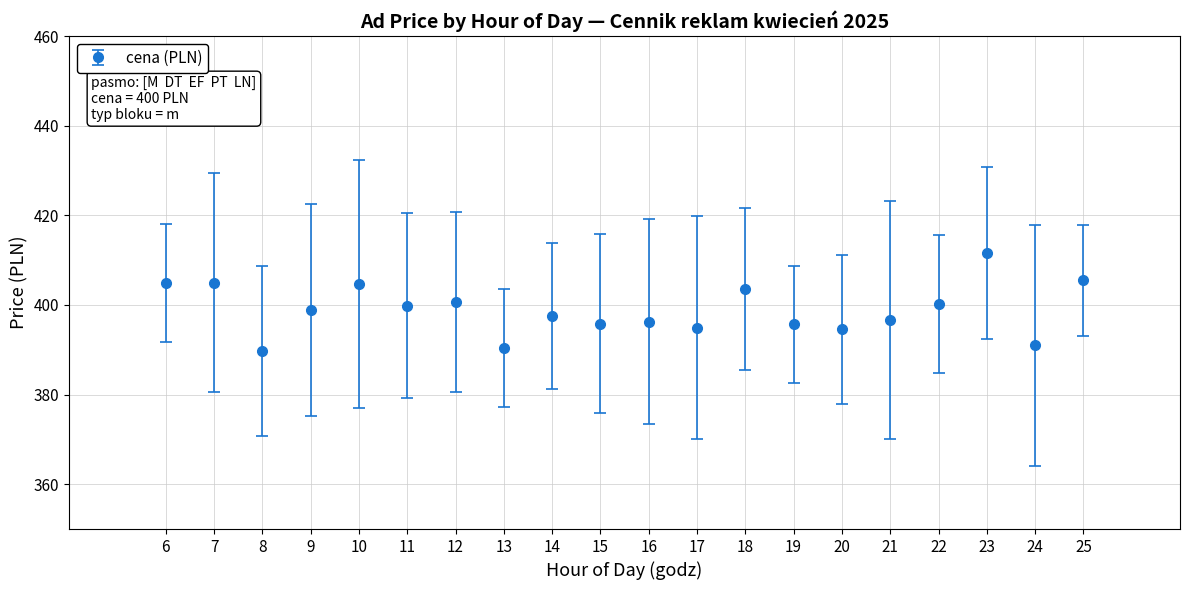

Between 10 and 17, which is larger?

10